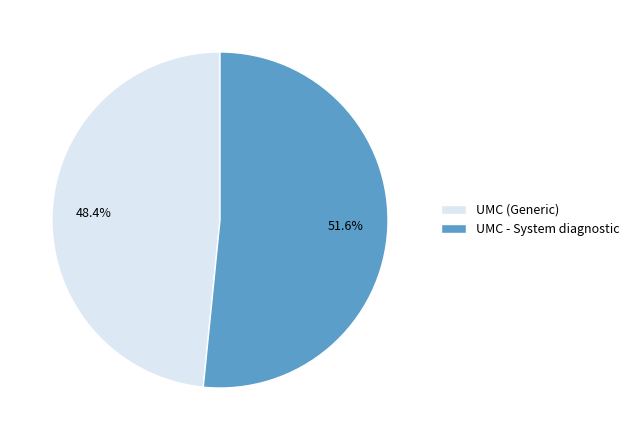

Approximately how many times larger is the value at UMC - System diagnostic compared to UMC (Generic)?

1.1